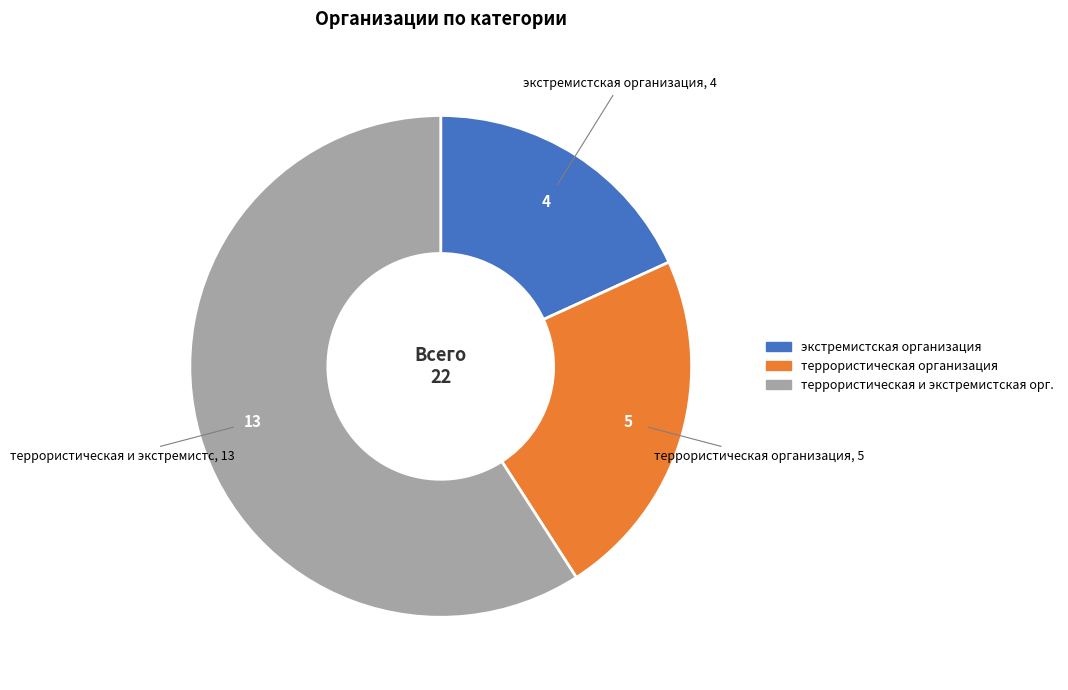

Is there a majority slice in this chart?

Yes